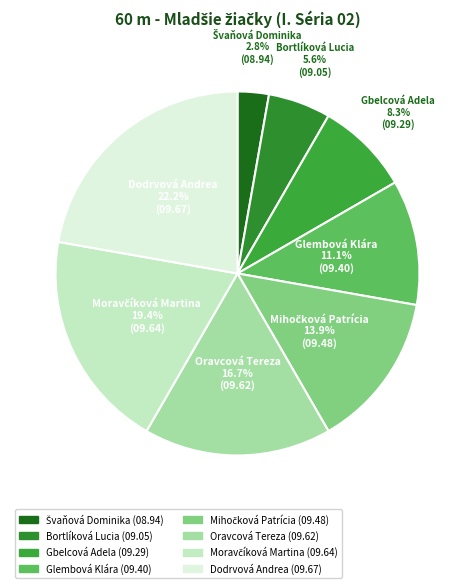

How many segments does this pie chart have?

8